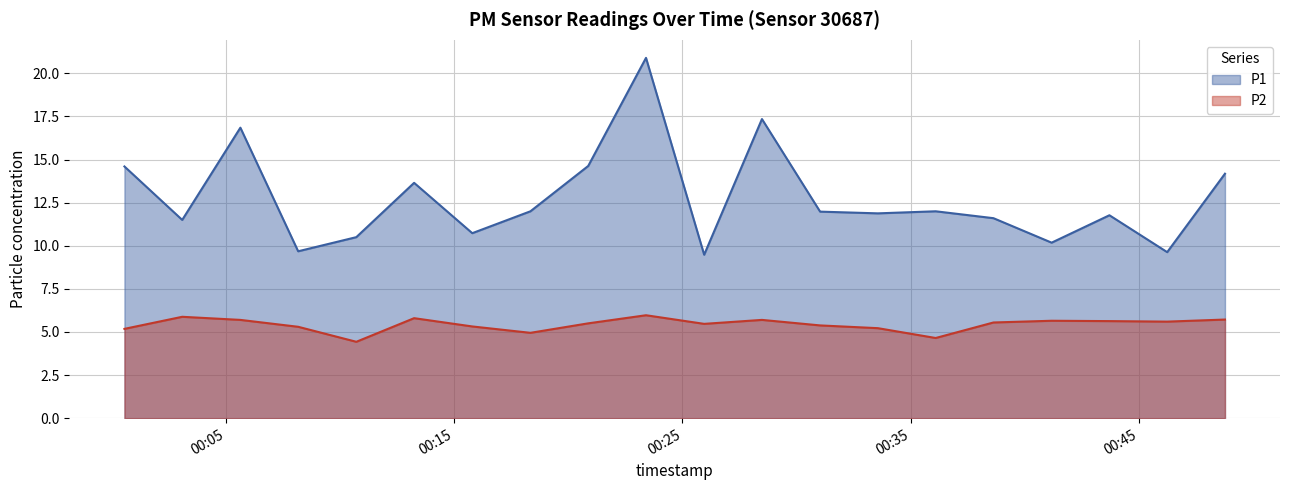

What is the value of the P1 point at the 9th from the left?

14.6